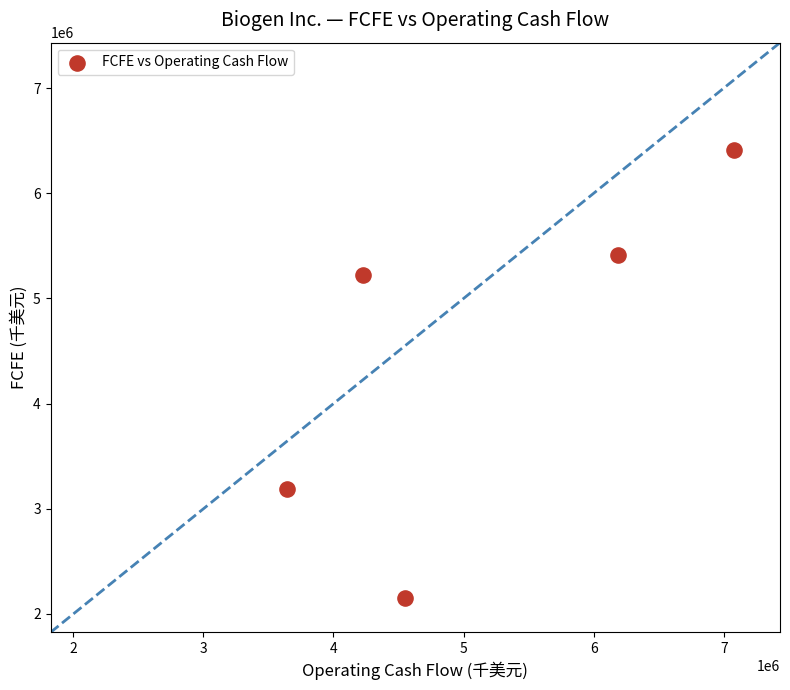

What is the average Y value?

4476140